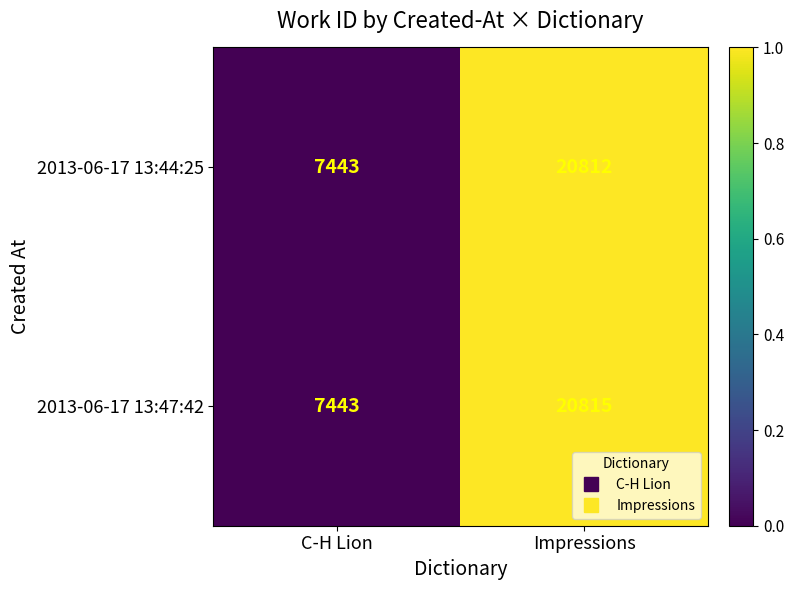

Which category has the highest value in the 2013-06-17 13:47:42 series?

Impressions